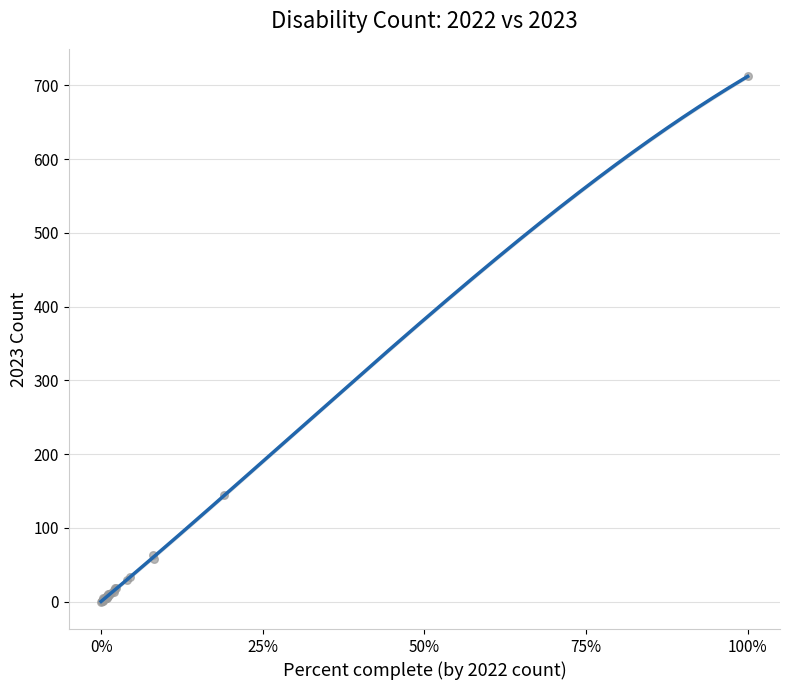

What Y value in the scatter plot is closest to 356?

144